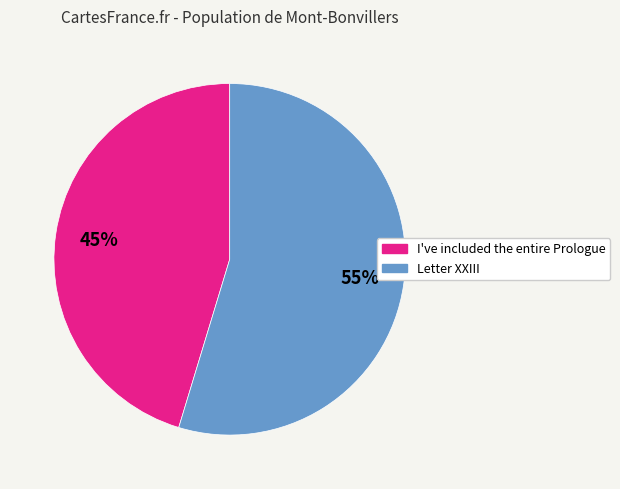

Is the sum of I've included the entire Prologue and Letter XXIII greater than half?

Yes